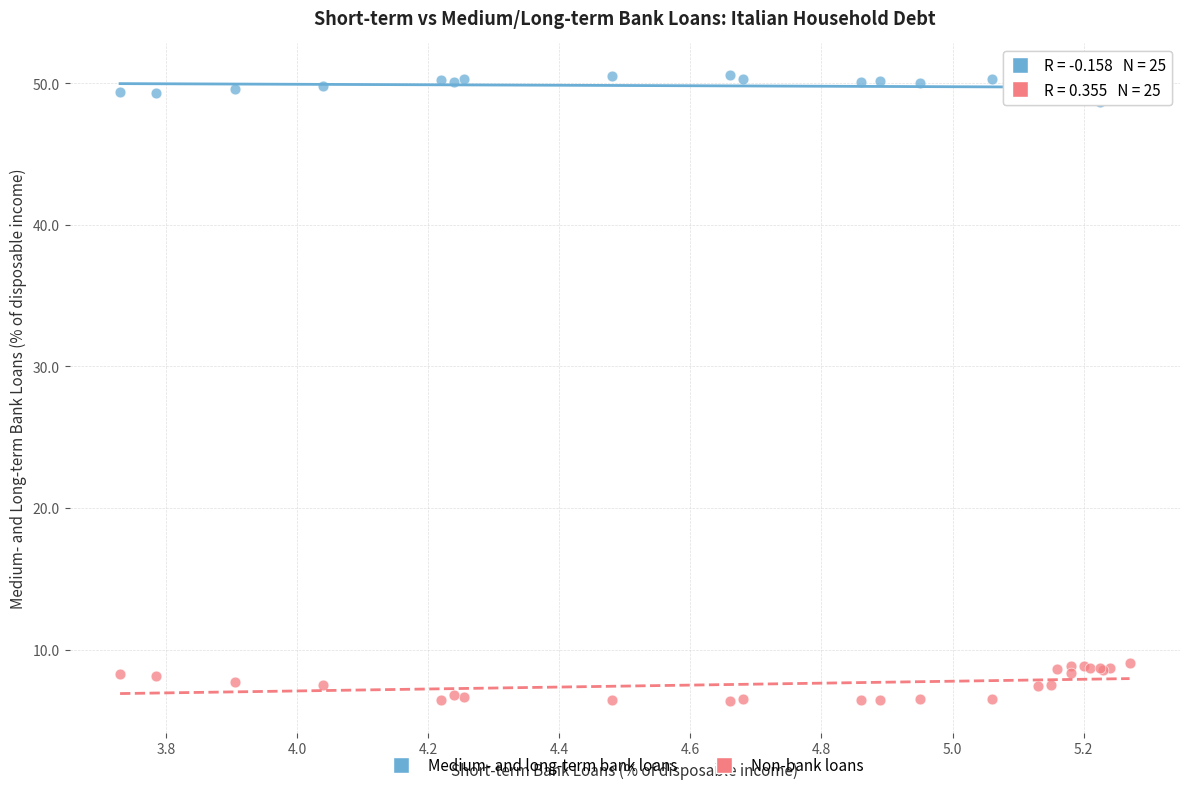

Which series contains the highest Y value?

Medium- and long-term bank loans